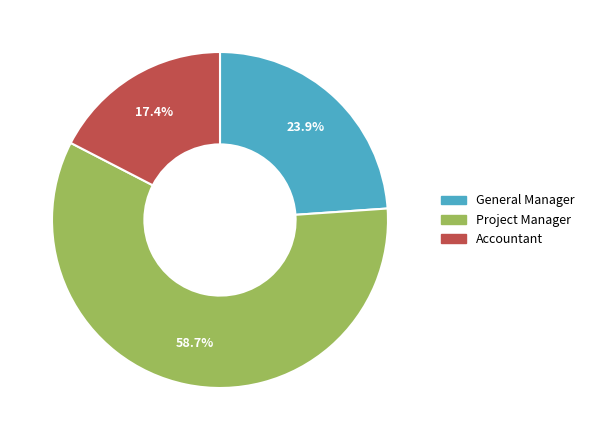

Does any single category account for the majority?

Yes